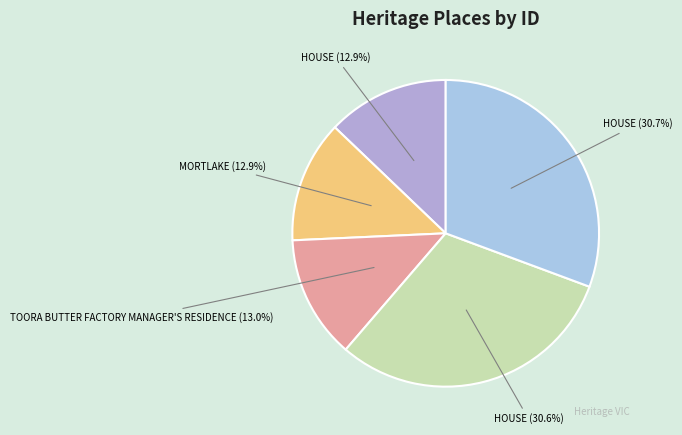

How many segments does this pie chart have?

5